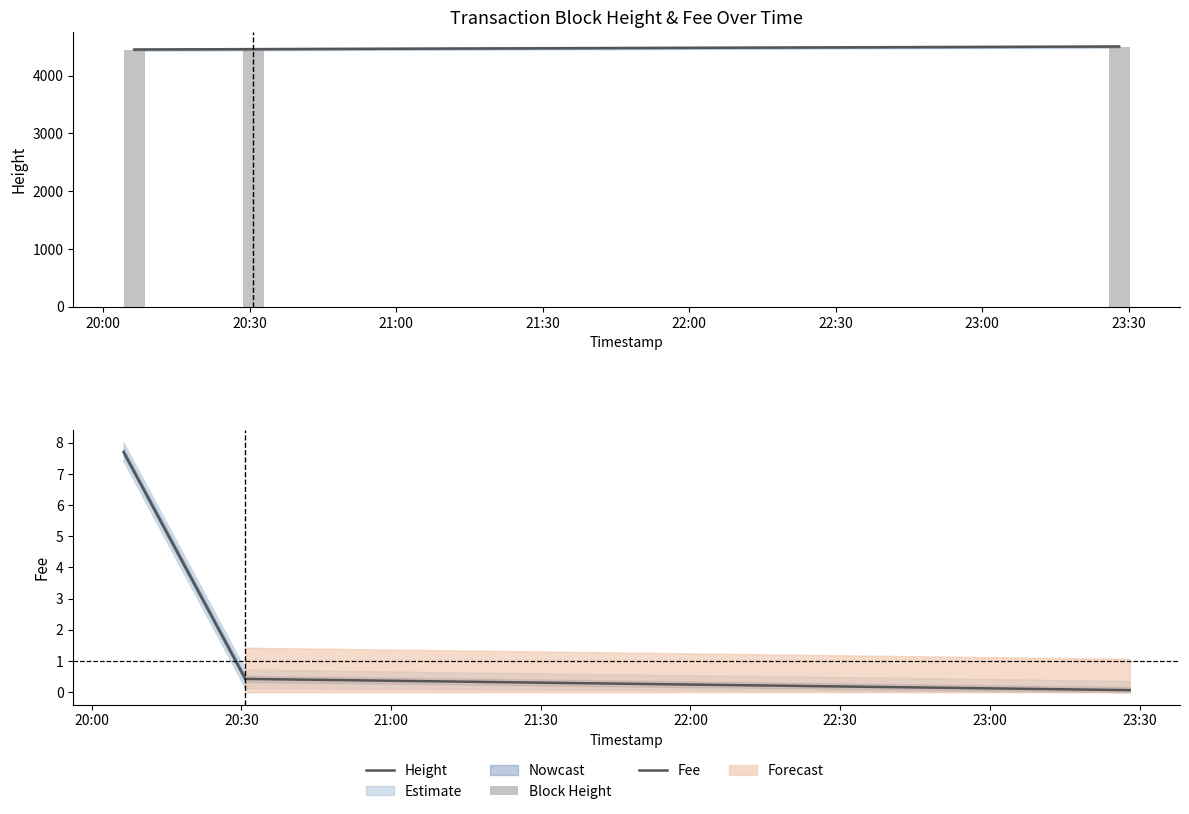

Reading left to right, list all the values displayed in this chart.

Height: 4453.0	4459.0	4505.0
Block Height: 4453.0	4459.0	4505.0
Fee: 7.7	0.4	0.1